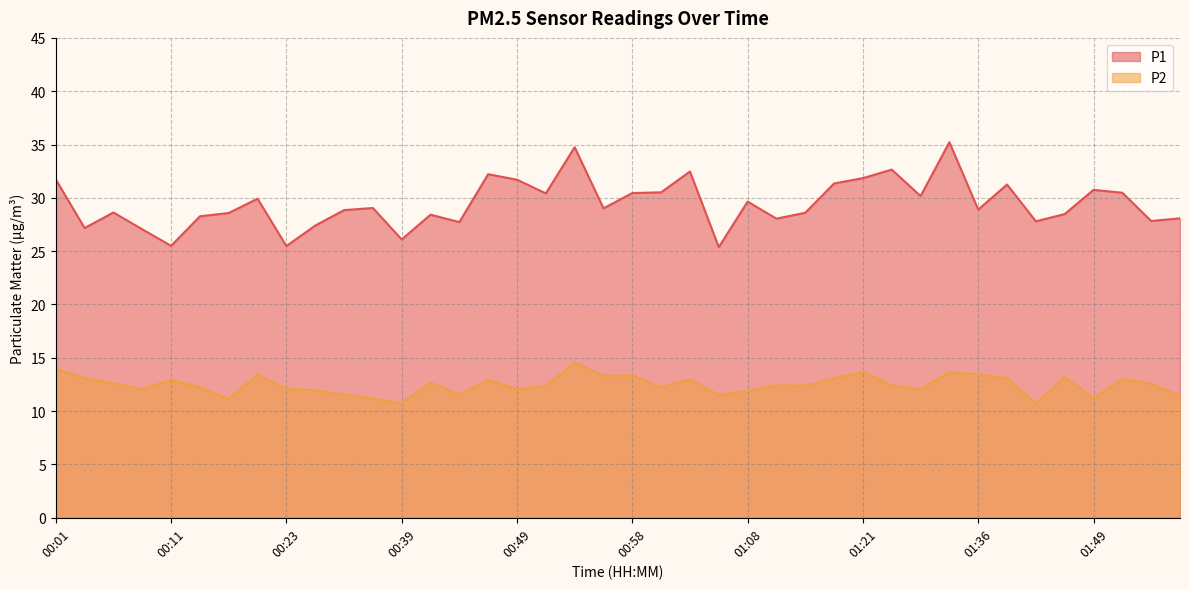

How many data points in P2 are less than 12?

11